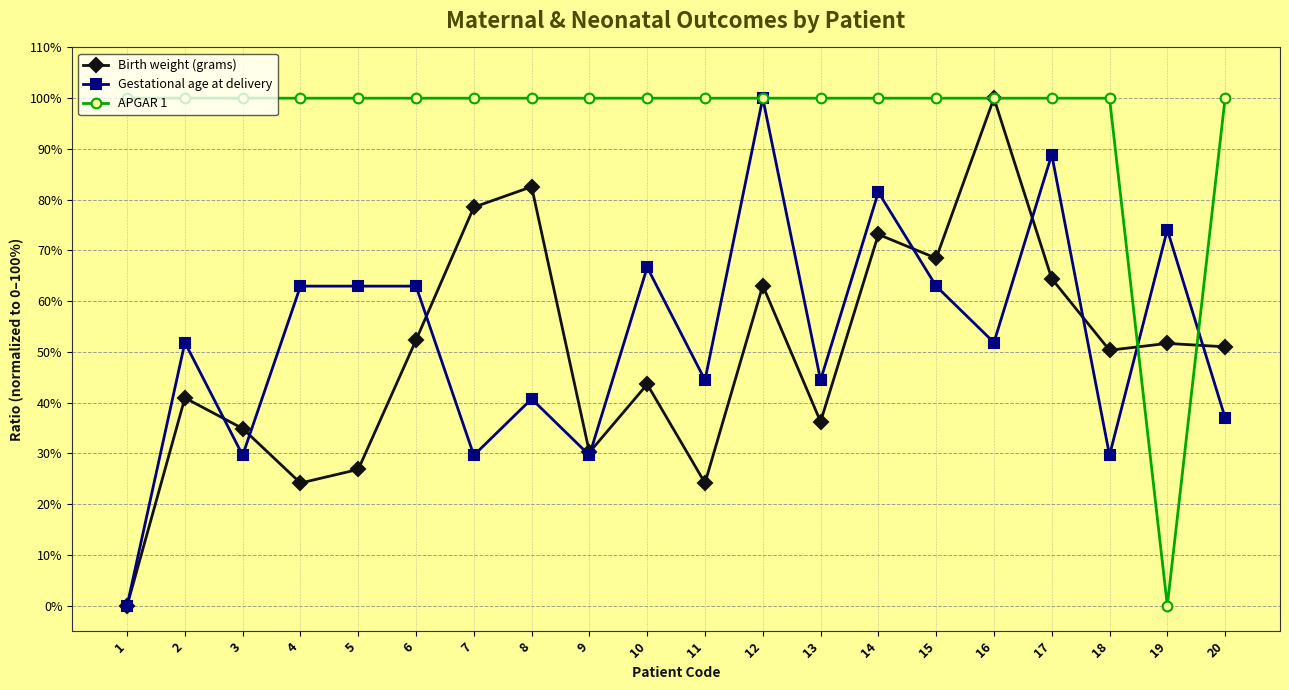

Where is the first local minimum for Birth weight (grams)?

4